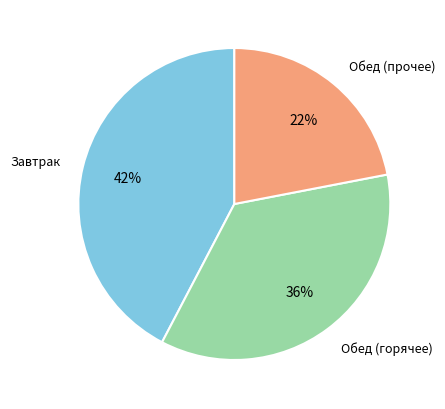

Is the sum of Завтрак and Обед (прочее) greater than half?

Yes